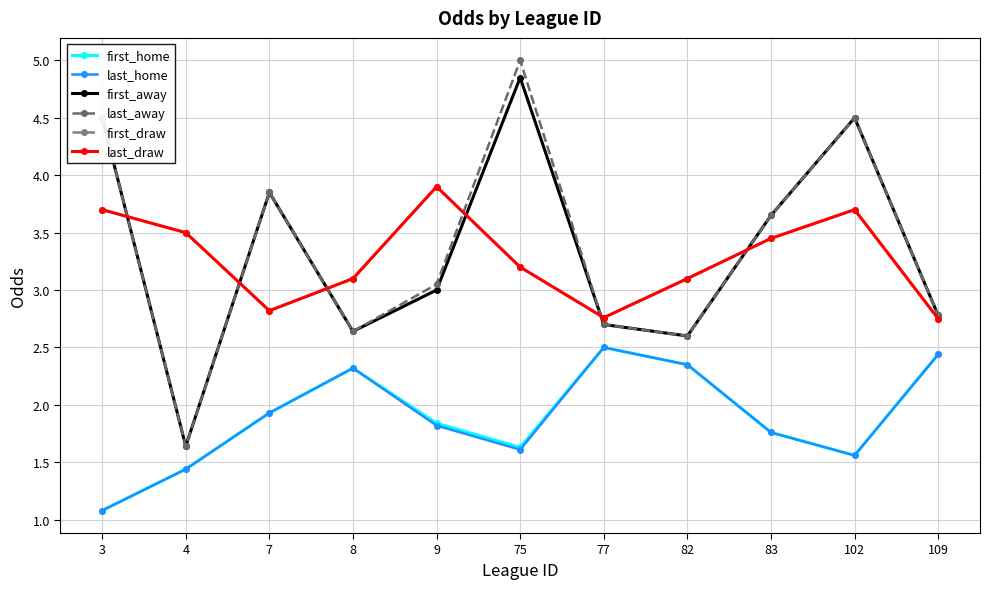

Where is the first local maximum for last_draw?

9